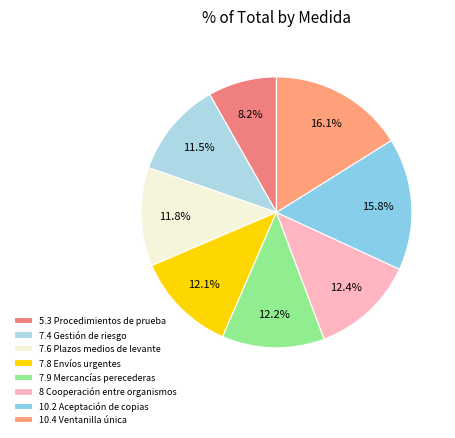

How many segments does this pie chart have?

8